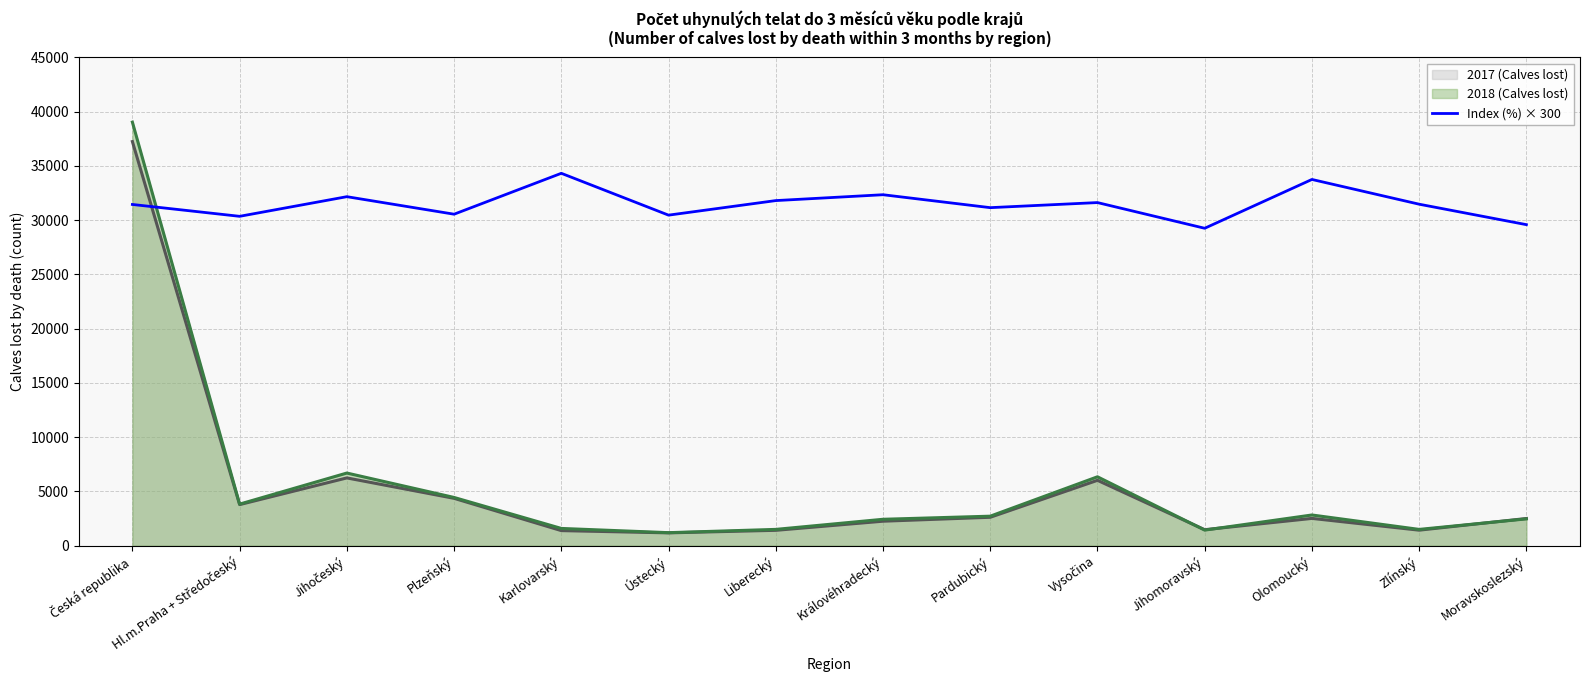

Is the value of 2017 (Calves lost) at Královéhradecký greater than the value of Index (%) × 300 at Plzeňský?

No